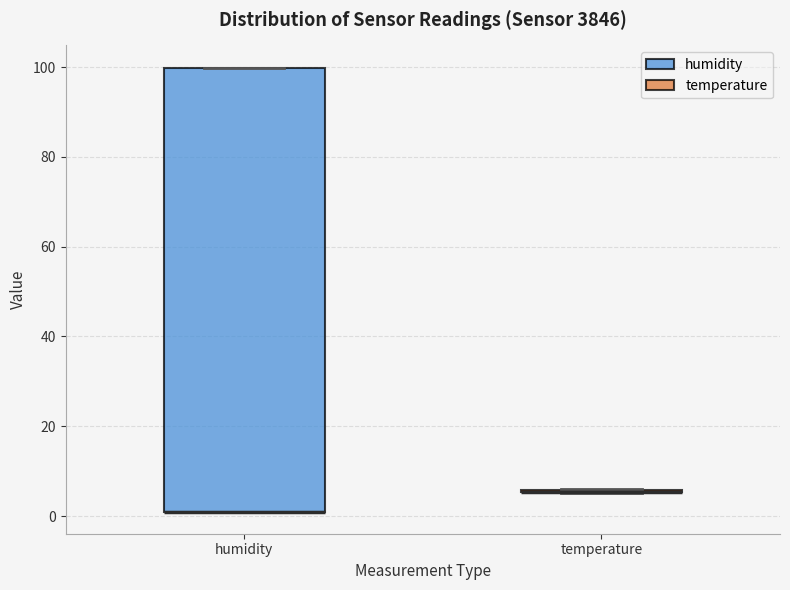

Reading left to right, read every box against the y-axis: the position of its median line, the range the box covers, and the ends of its whiskers. The values are not printed on the chart, so give them approximately, as read against the axis.

humidity: median 2 (drawn on the box's lower edge), box 2 to 100, whiskers 2 to 100
temperature: box collapsed to a line at 6, whiskers 6 to 6